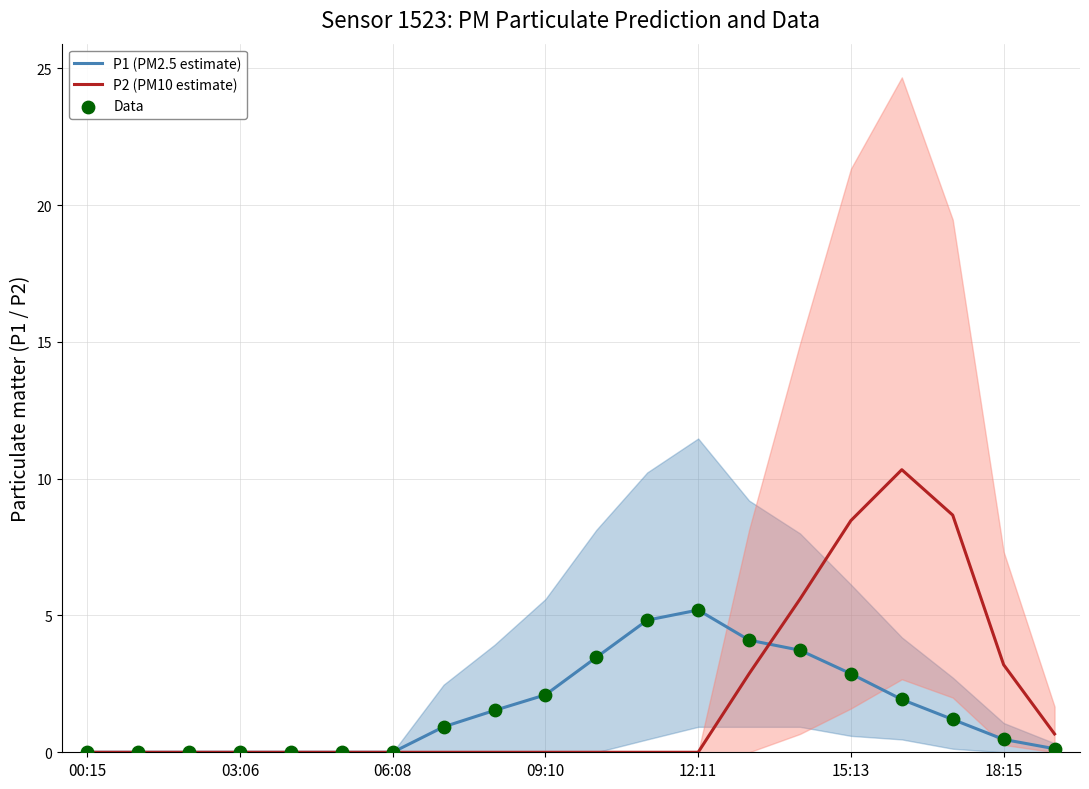

Which series has the widest spread of Y values?

P2 (PM10 estimate)